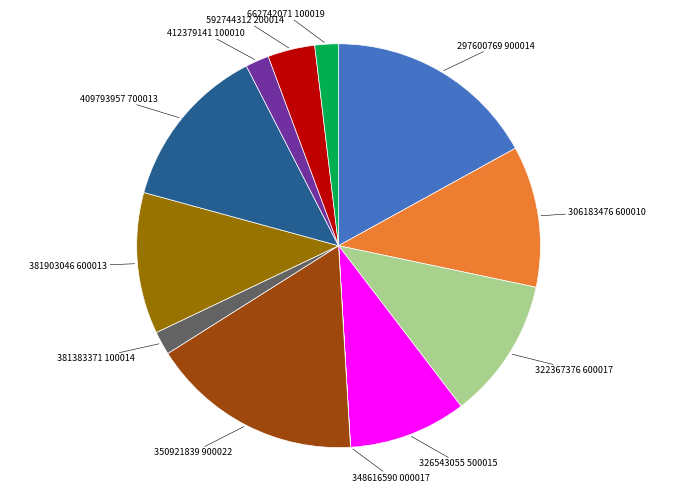

Does 326543055 represent more than half of the total?

No